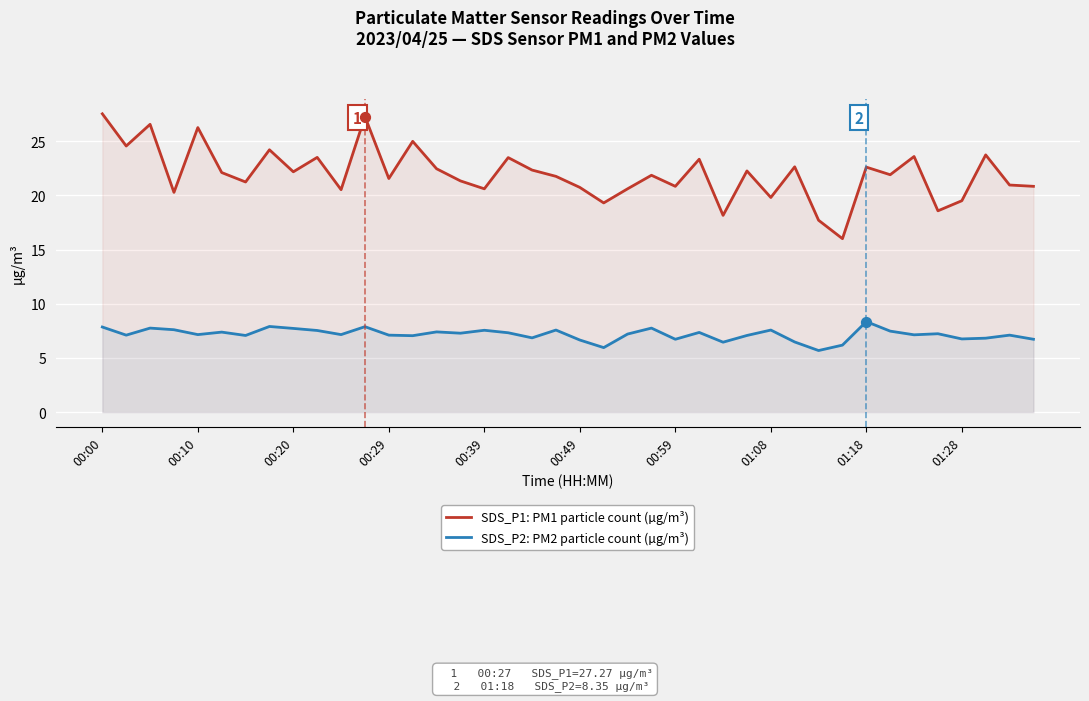

Which series has the largest total across all categories?

SDS_P1: PM1 particle count (µg/m³)